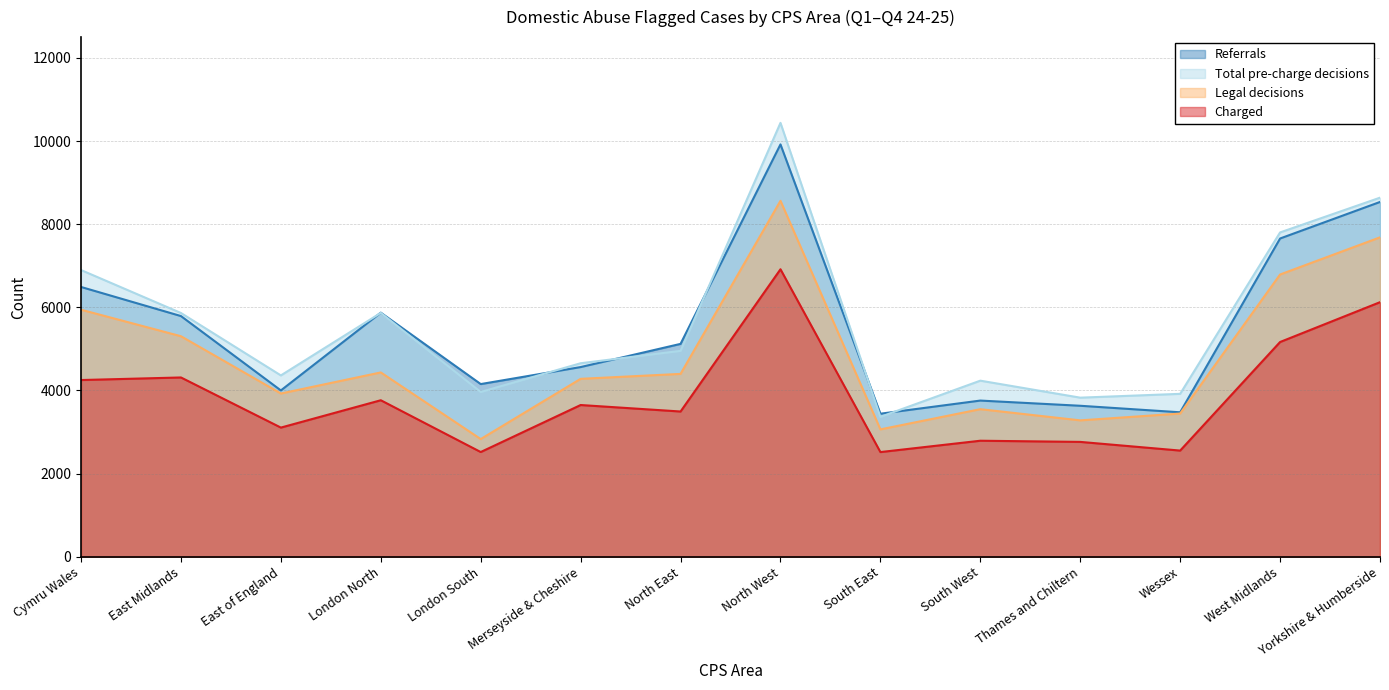

True or false: Total pre-charge decisions and Charged intersect in this chart.

False